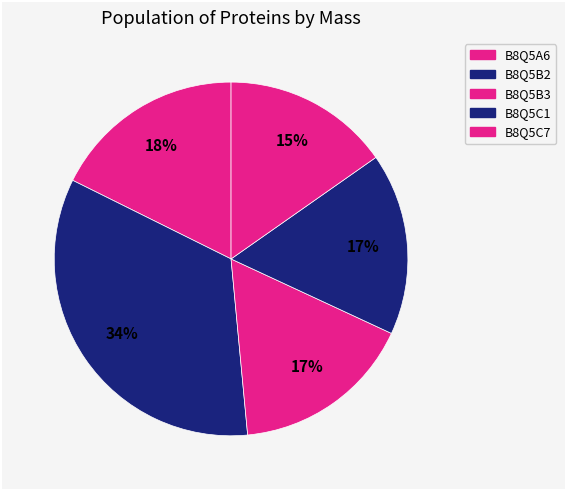

Which category has the smallest portion of the pie?

B8Q5C7